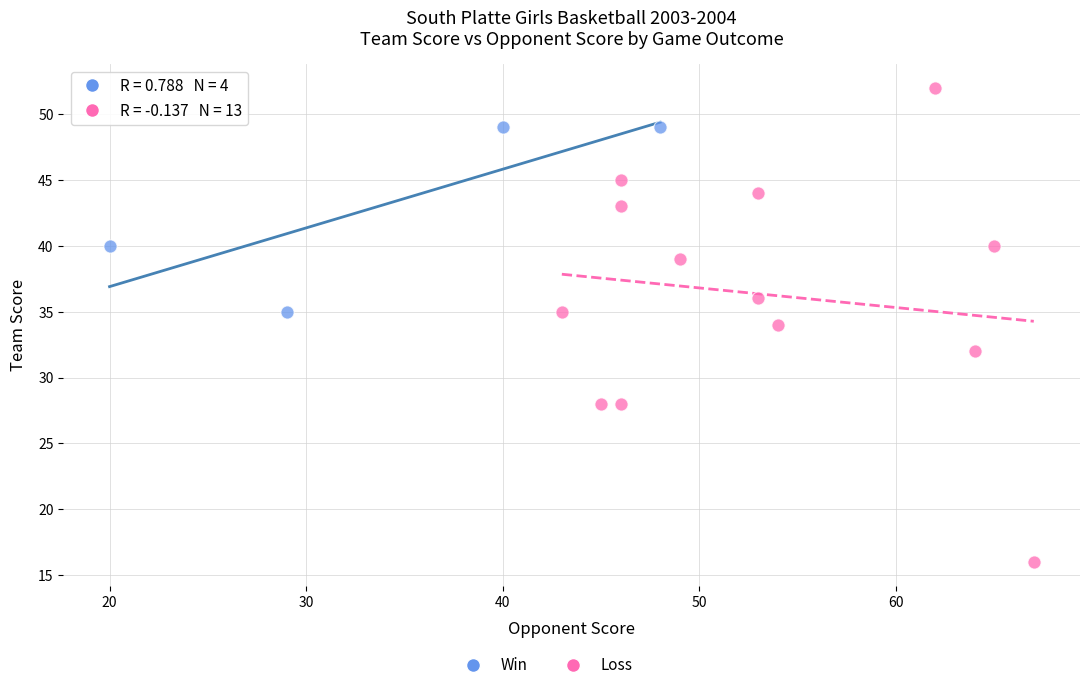

Which series contains the highest Y value?

Loss